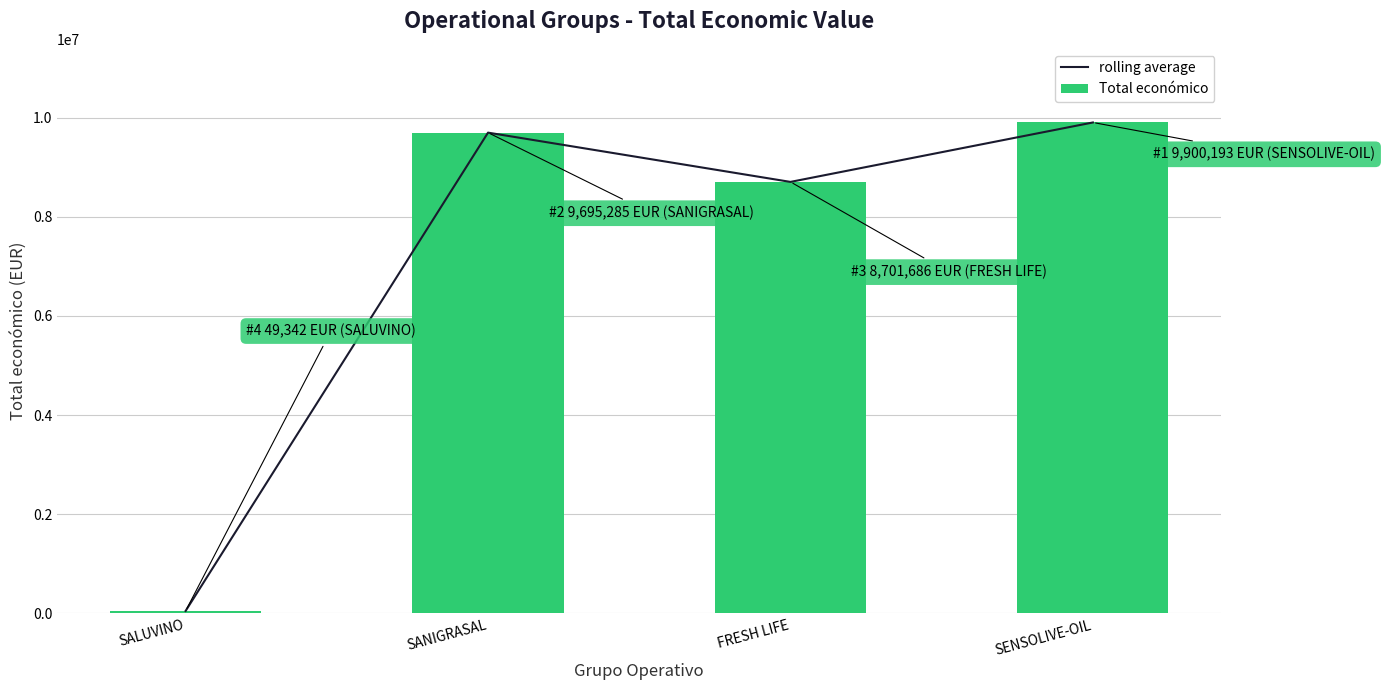

The Total económico series shows 49342 at SALUVINO. True or false?

True